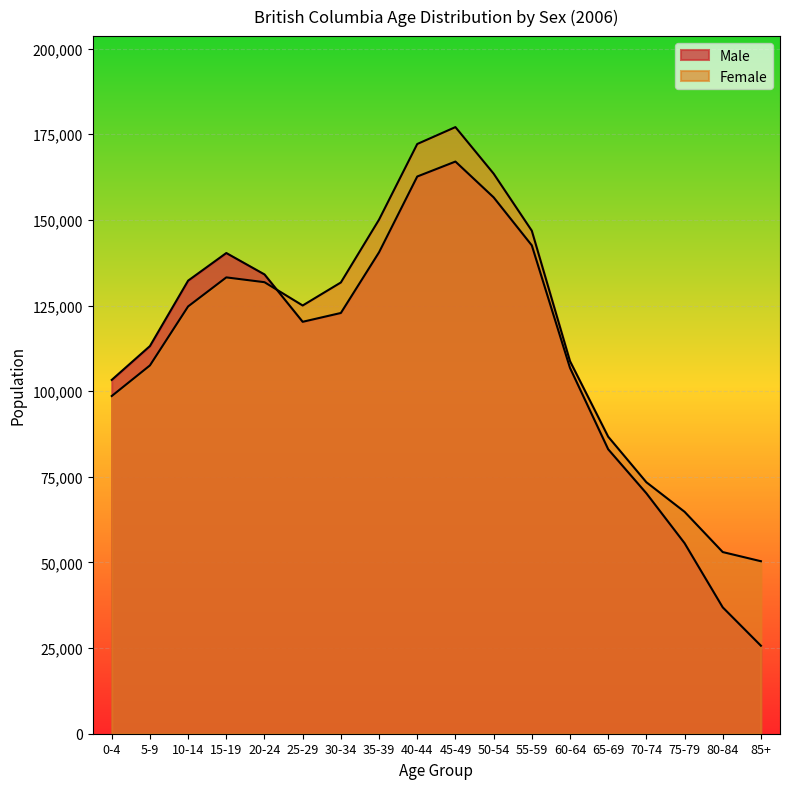

True or false: Female has more than 0 points higher than both neighbors.

True